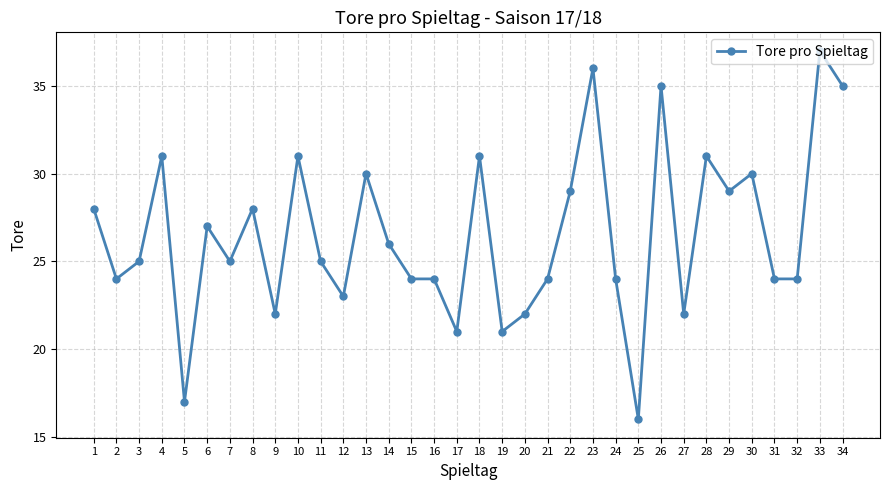

Which has a higher value, 11 or 18?

18